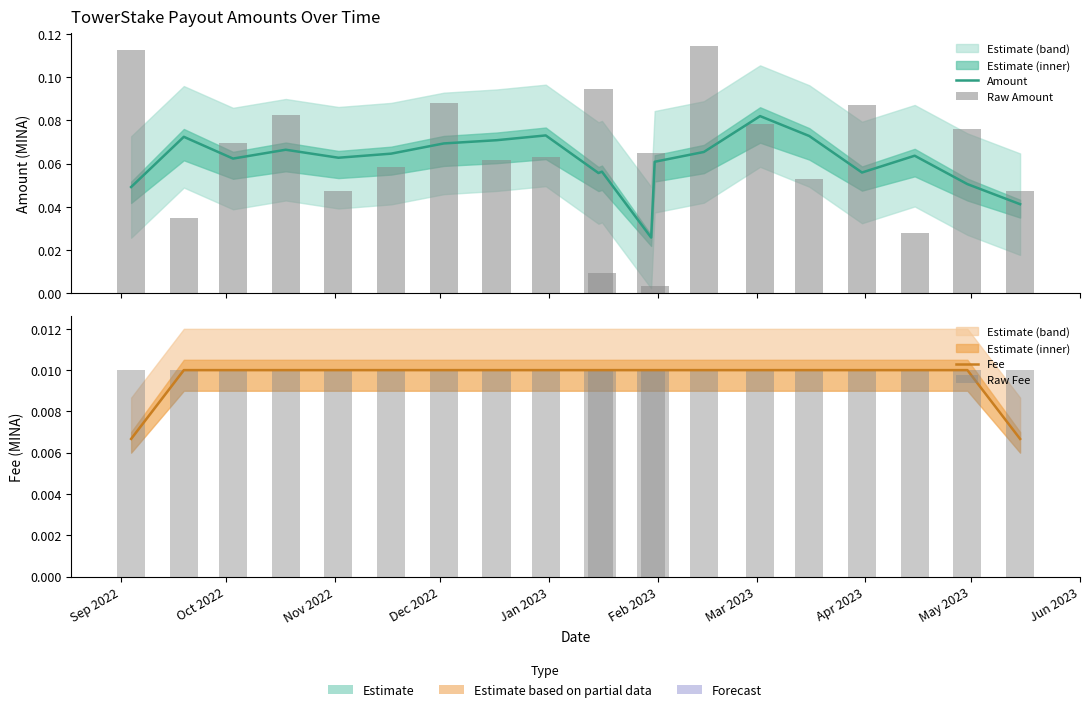

Does the chart contain stacked bars?

No